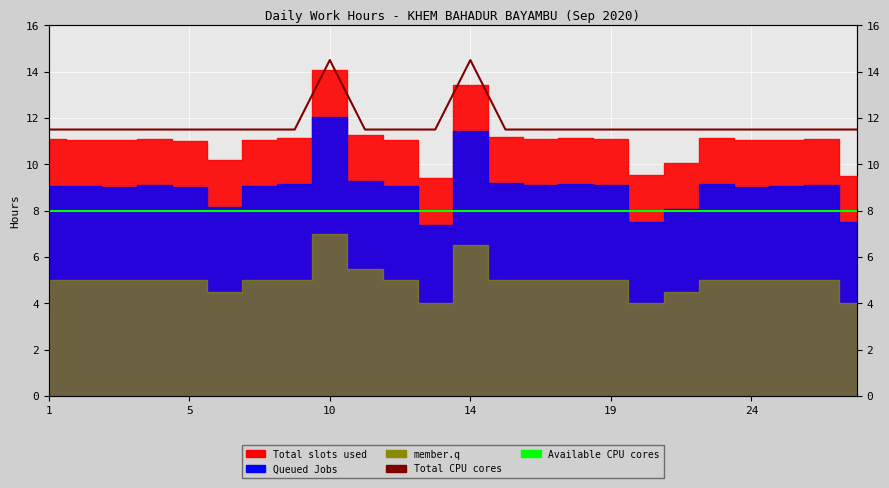

What is the minimum value for Available CPU cores?

8.0